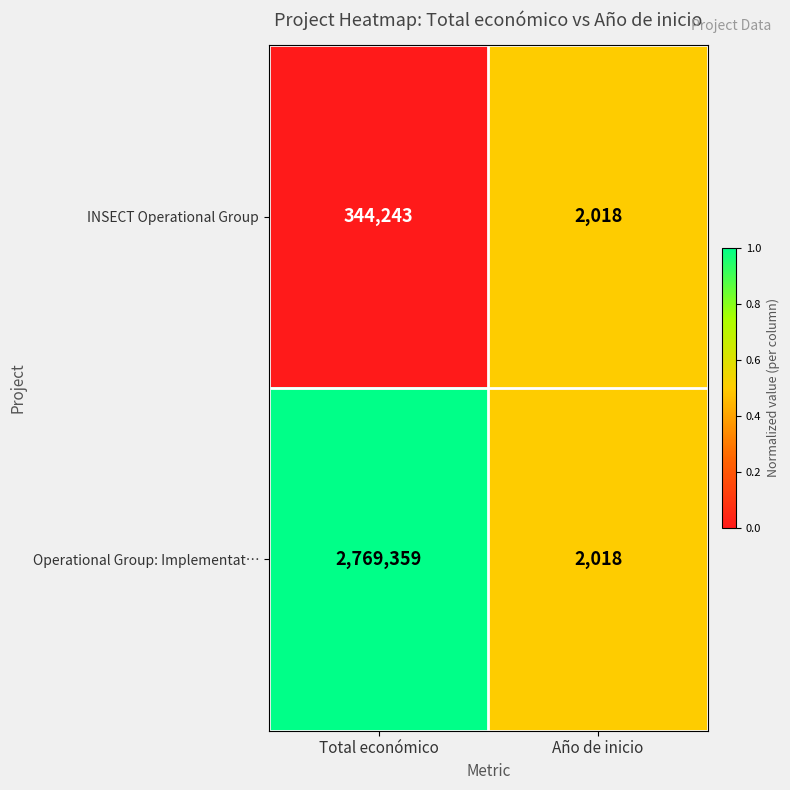

At which label is INSECT Operational Group closest to 173130?

Año de inicio